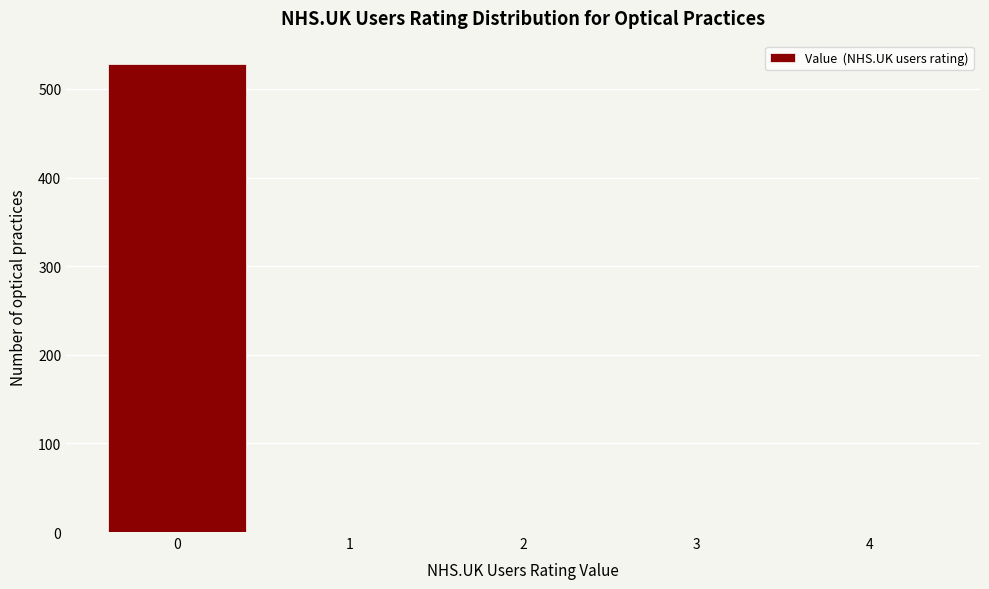

Reading left to right, transcribe all the data shown in this chart.

0=528	1=0	2=0	3=0	4=0